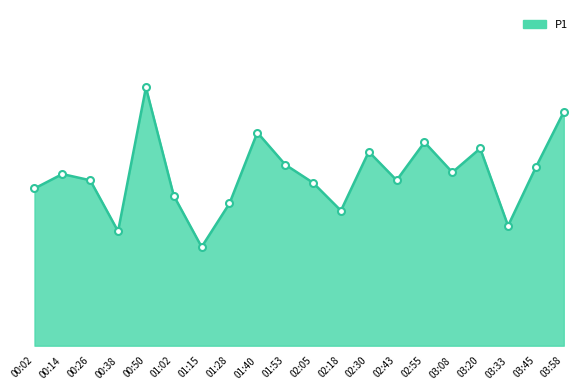

Does the chart display data point markers on the line(s)?

No